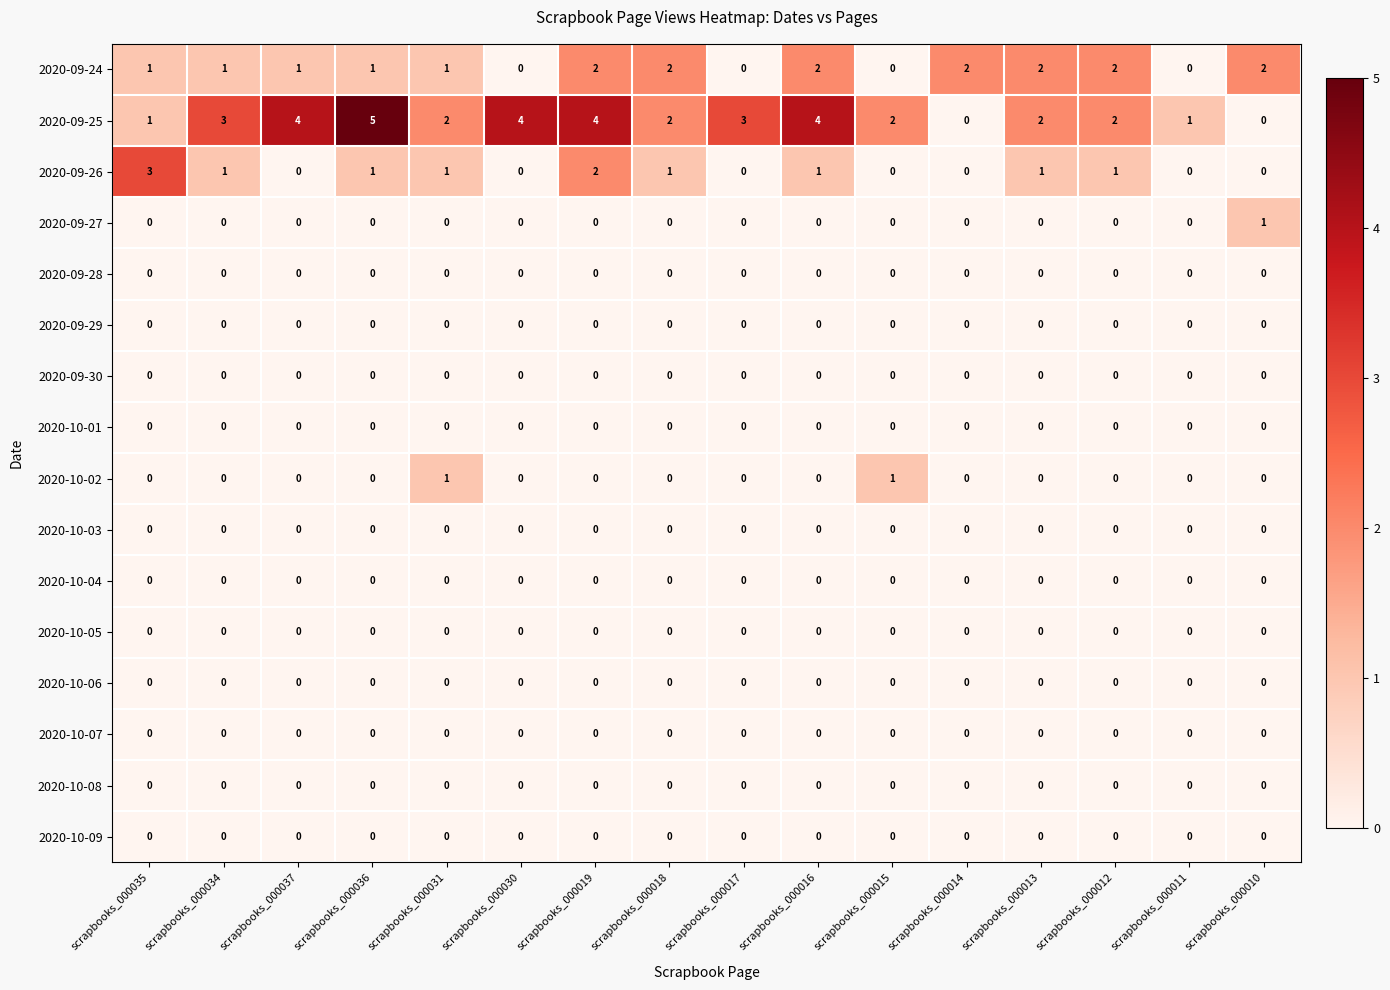

Which series has the largest range (max minus min)?

2020-09-25